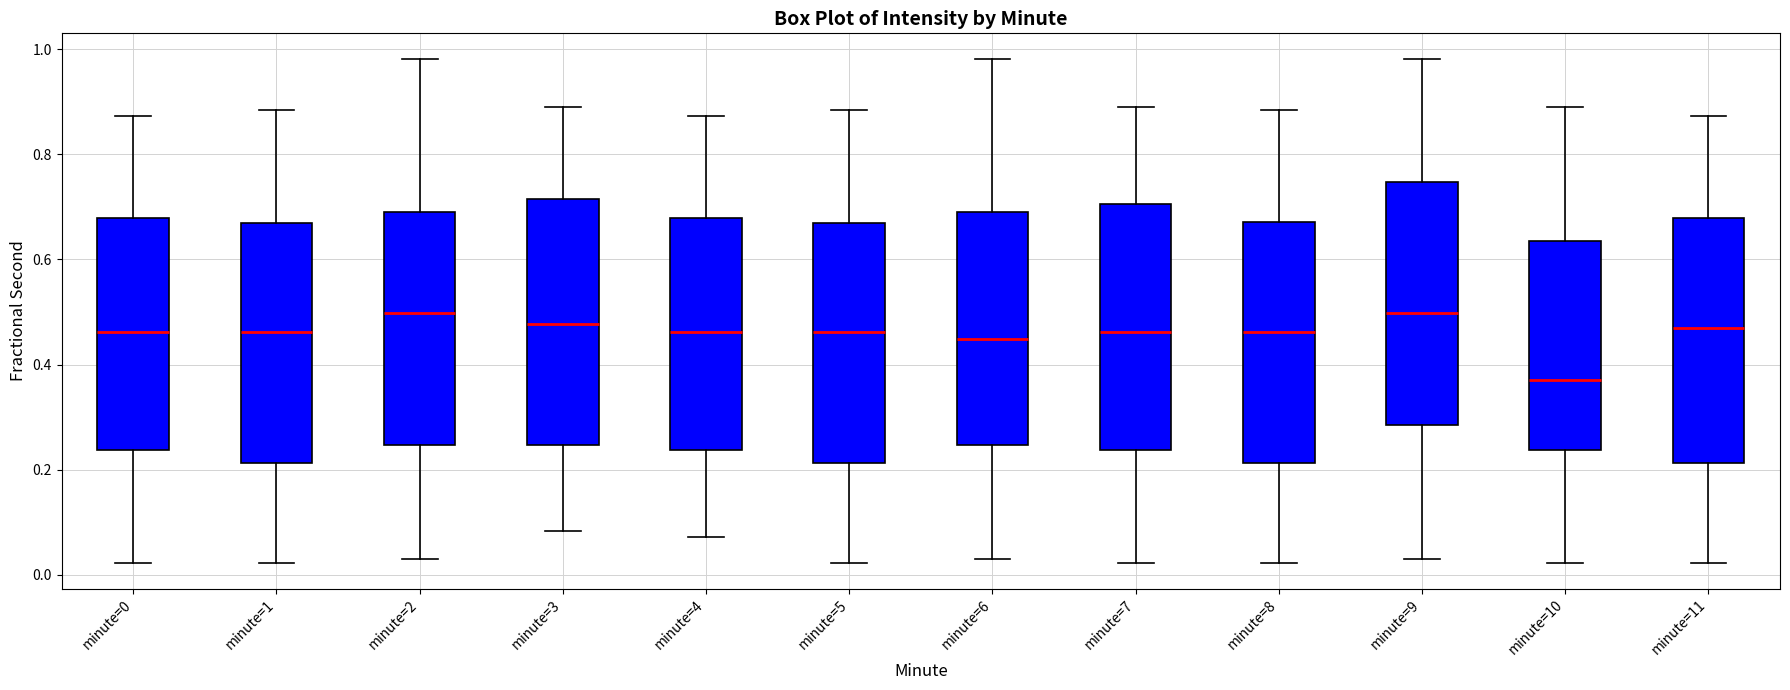

Where does the lower whisker of the box for minute=1 end on the y-axis? The values are not printed on the chart, so give them approximately, as read against the axis.

0.02